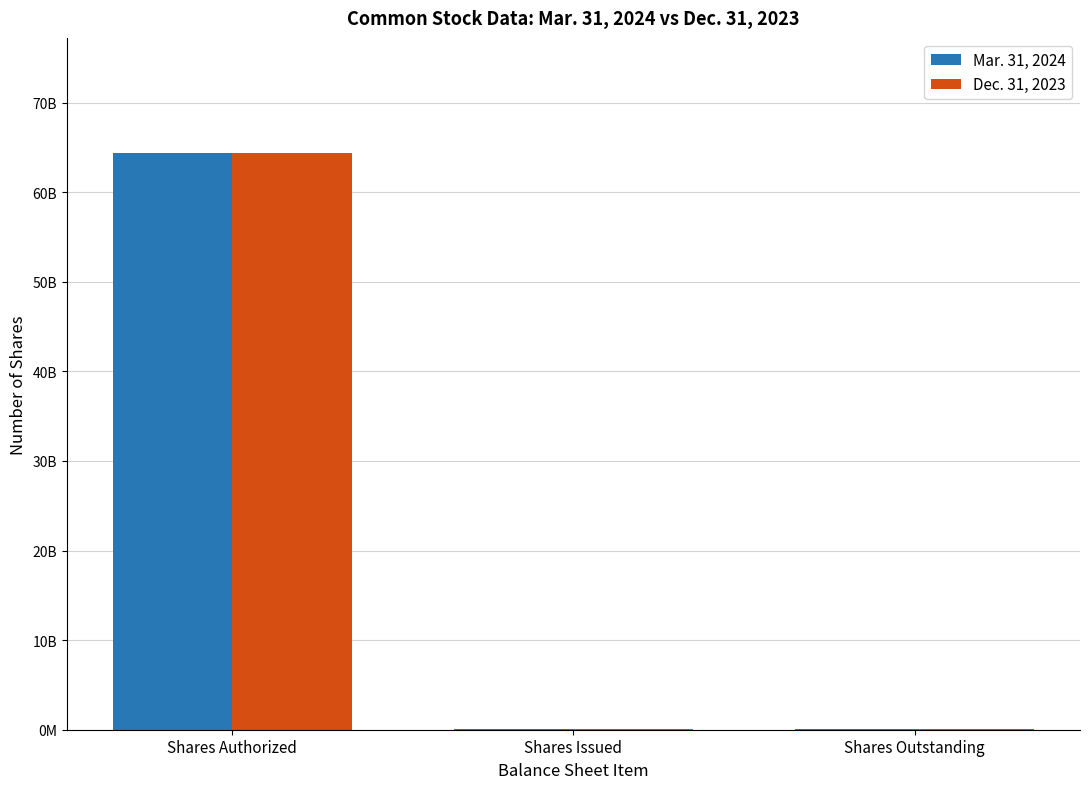

What are all the series names shown in the legend?

Mar. 31, 2024, Dec. 31, 2023